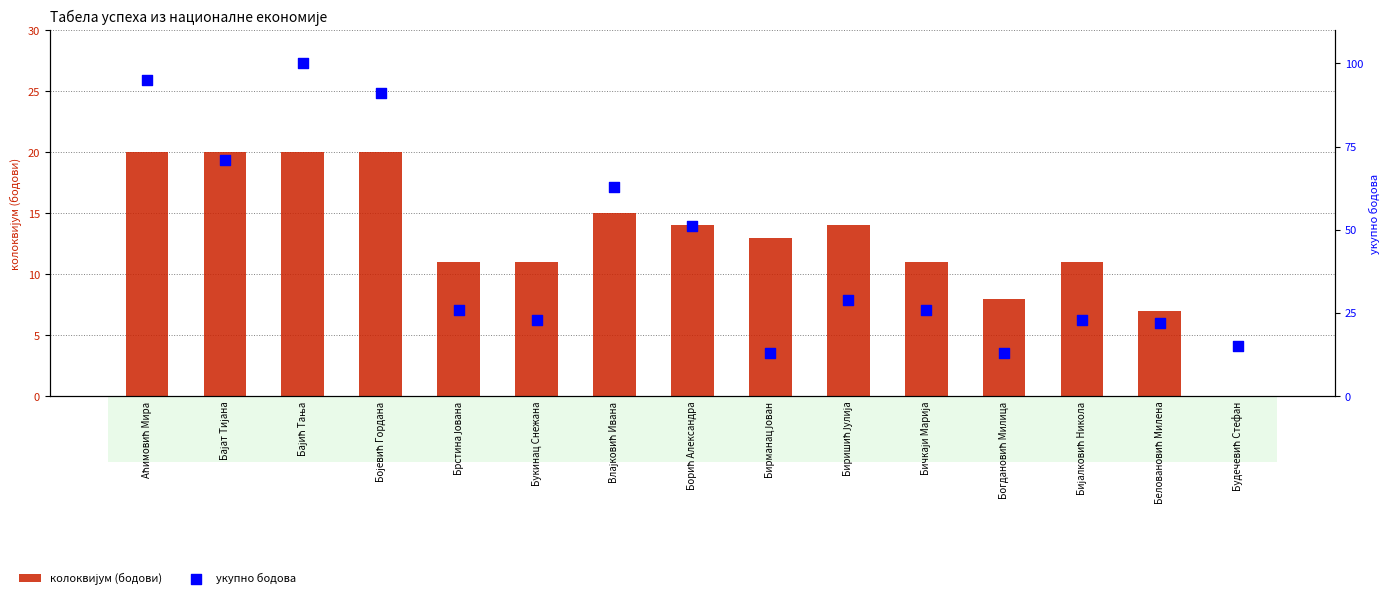

Which series reaches the maximum Y coordinate?

укупно бодова